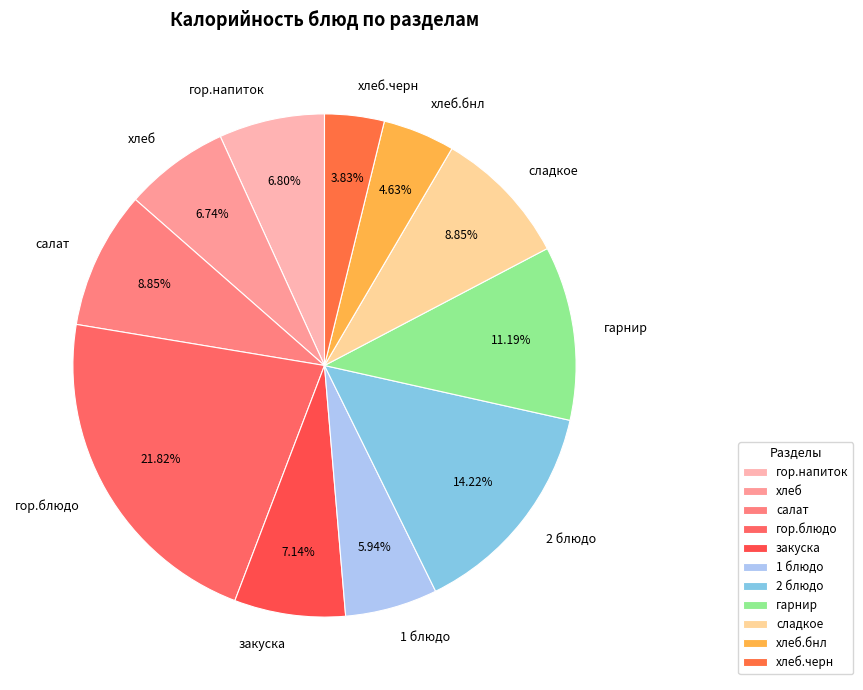

How many slices are in this pie chart?

11